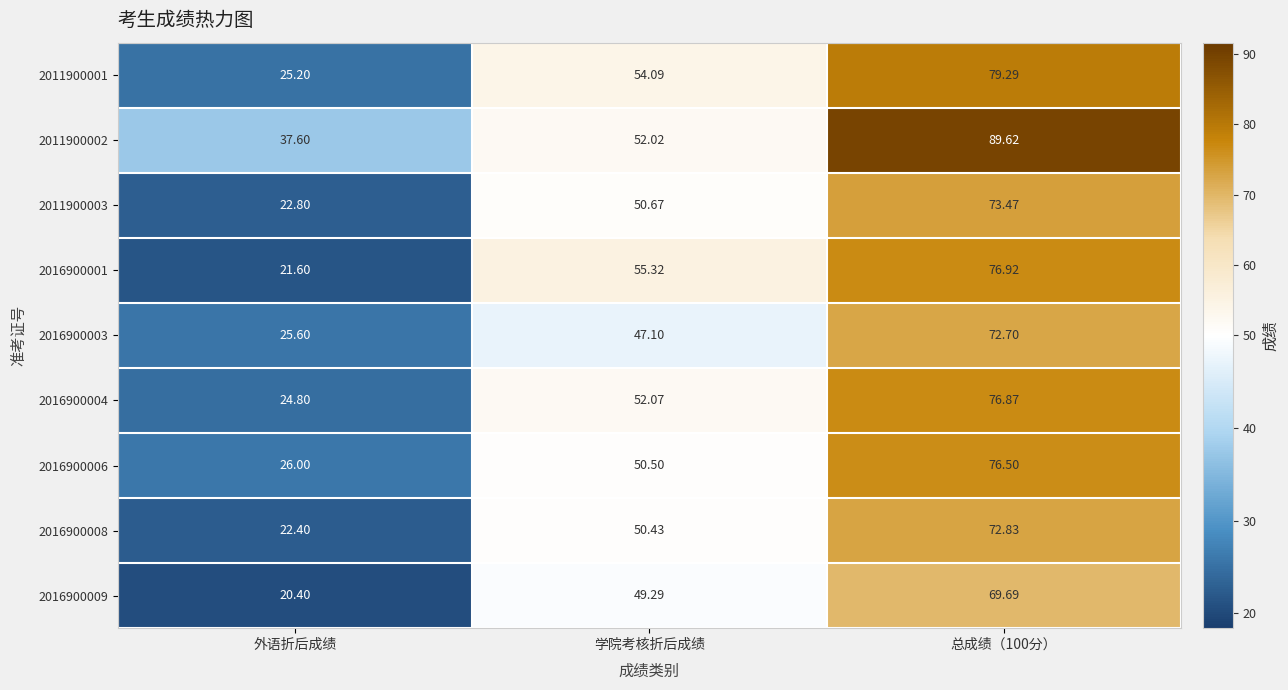

Which category has the lowest value across all series?

外语折后成绩